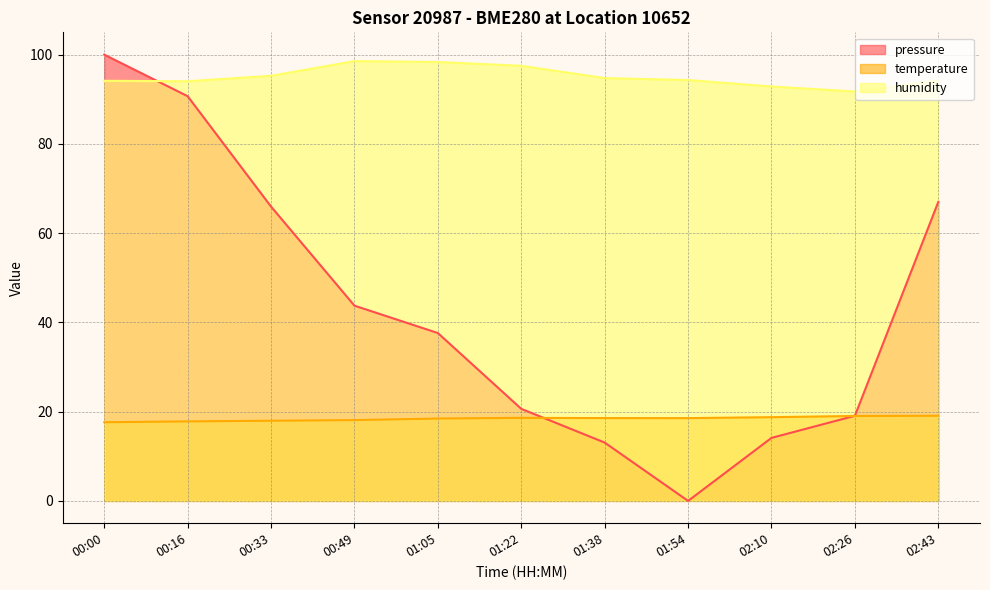

At which label is pressure closest to 50?

00:49